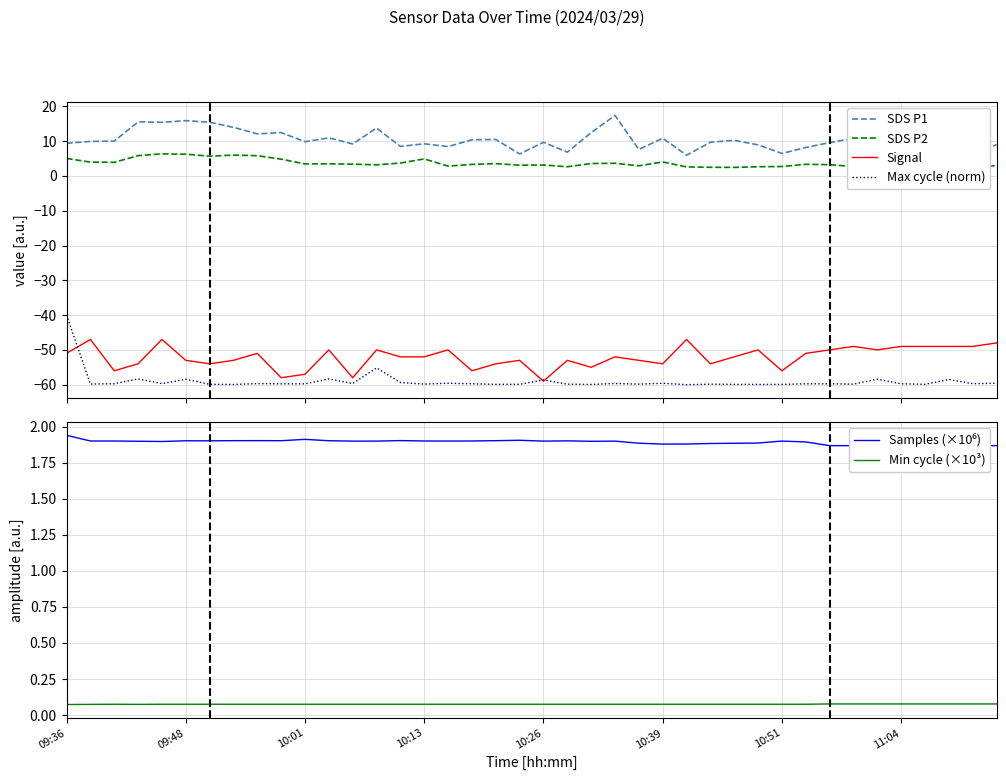

What is the maximum value for Max cycle (norm)?

-40.0